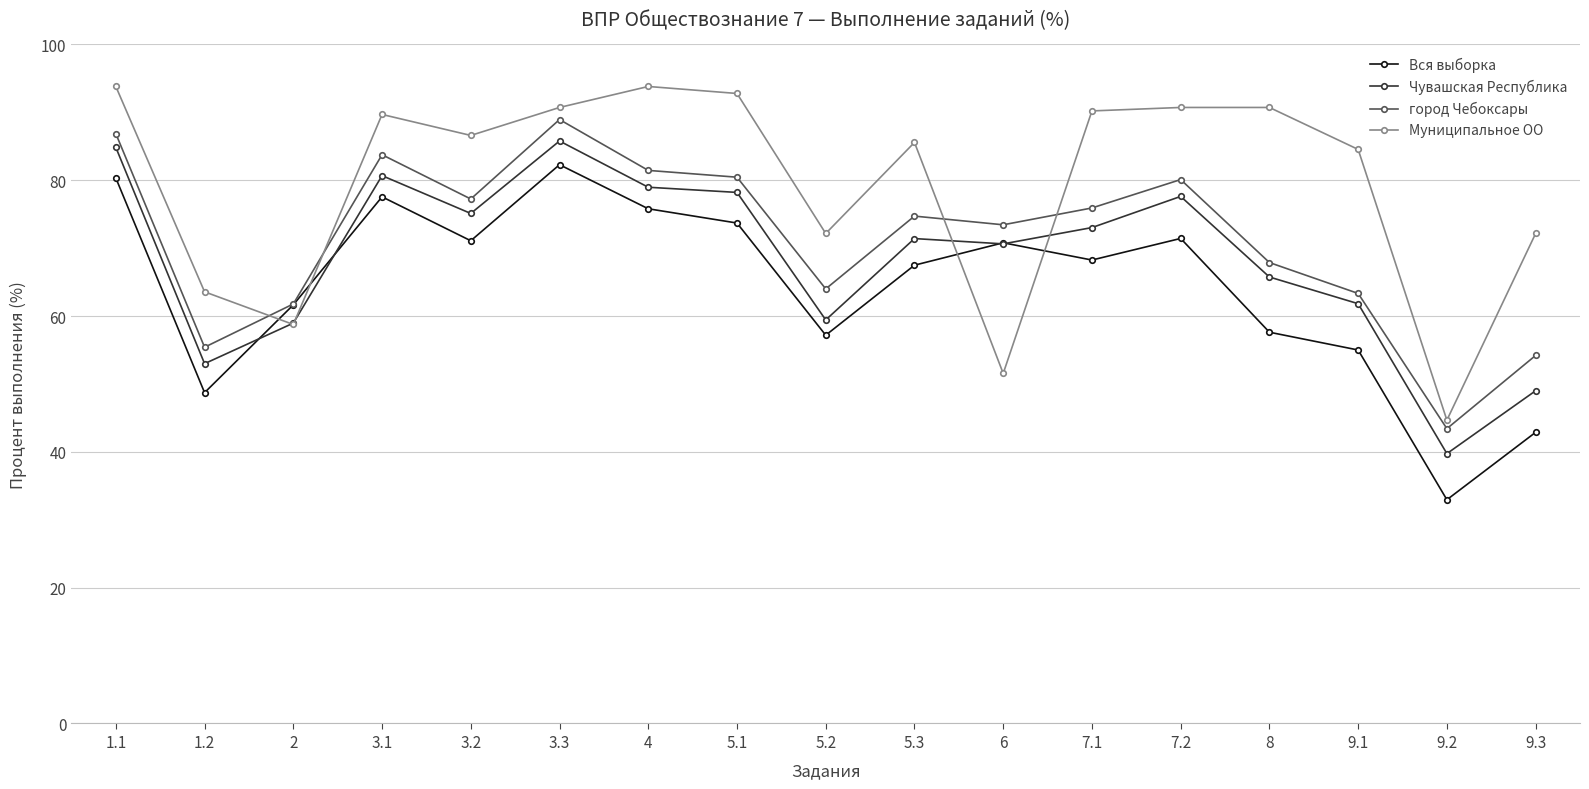

How many lines are shown in the chart?

4